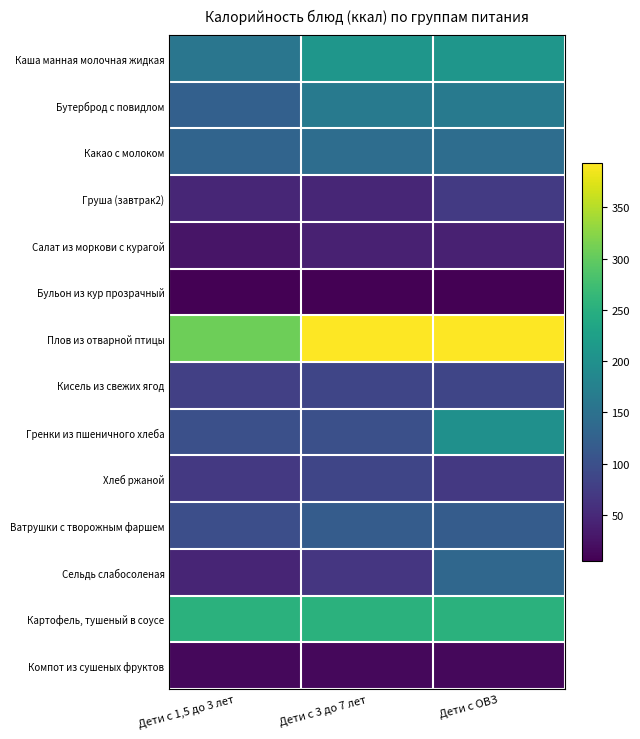

Rank the series by their maximum value, from lowest to highest.

Бульон из кур прозрачный, Компот из сушеных фруктов, Салат из моркови с курагой, Груша (завтрак2), Кисель из свежих ягод, Хлеб ржаной, Ватрушки с творожным фаршем, Сельдь слабосоленая, Какао с молоком, Бутерброд с повидлом, Гренки из пшеничного хлеба, Каша манная молочная жидкая, Картофель, тушеный в соусе, Плов из отварной птицы